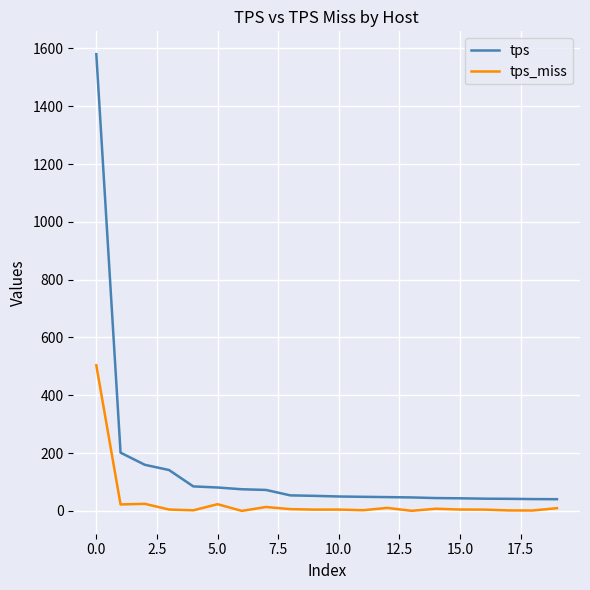

What is the average value of the tps series?

147.4